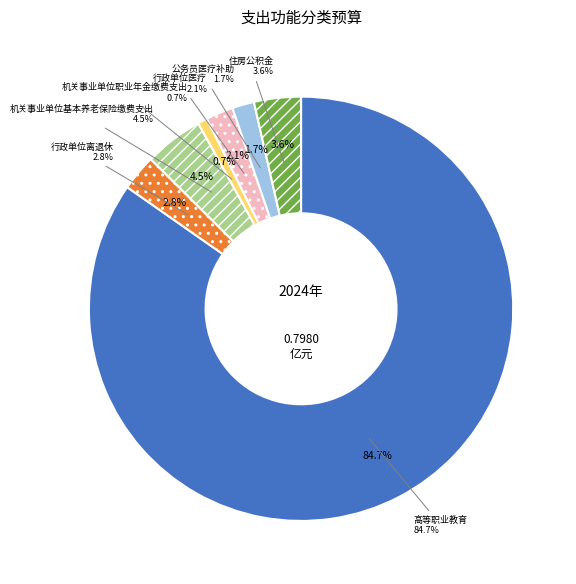

Which category has the smallest portion of the pie?

机关事业单位职业年金缴费支出